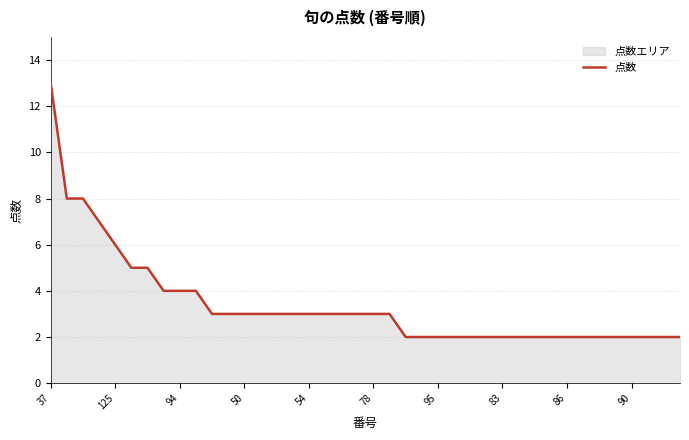

What is the difference between the maximum and minimum values?

11